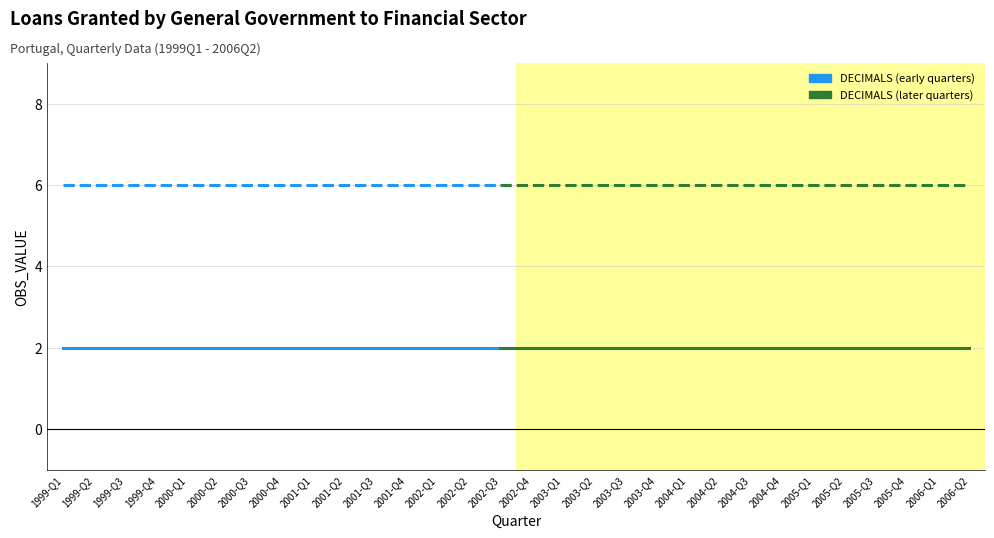

What is the total value across all series at 2000-Q1?

8